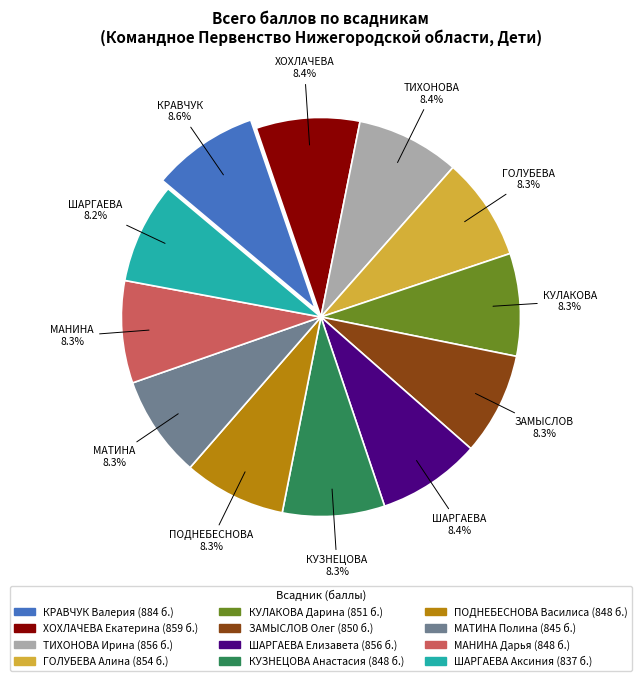

What is the ratio of the value at ШАРГАЕВА Аксиния to the value at ТИХОНОВА Ирина?

1.0